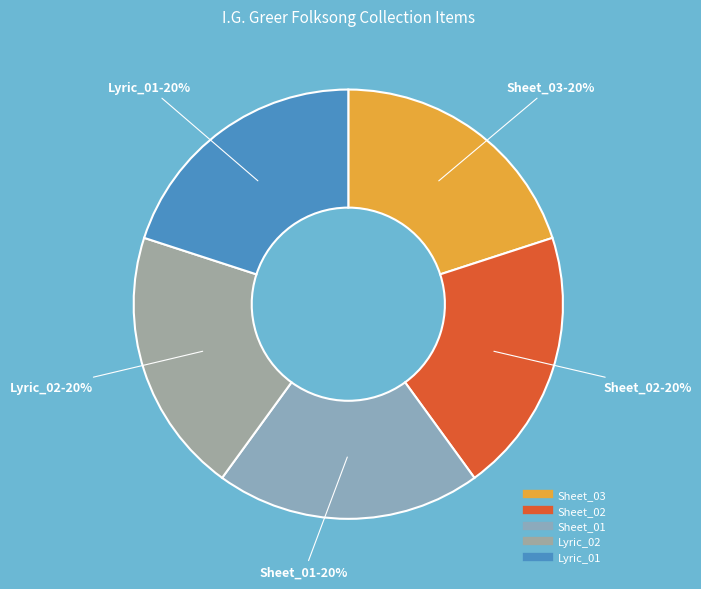

Is there a majority slice in this chart?

No